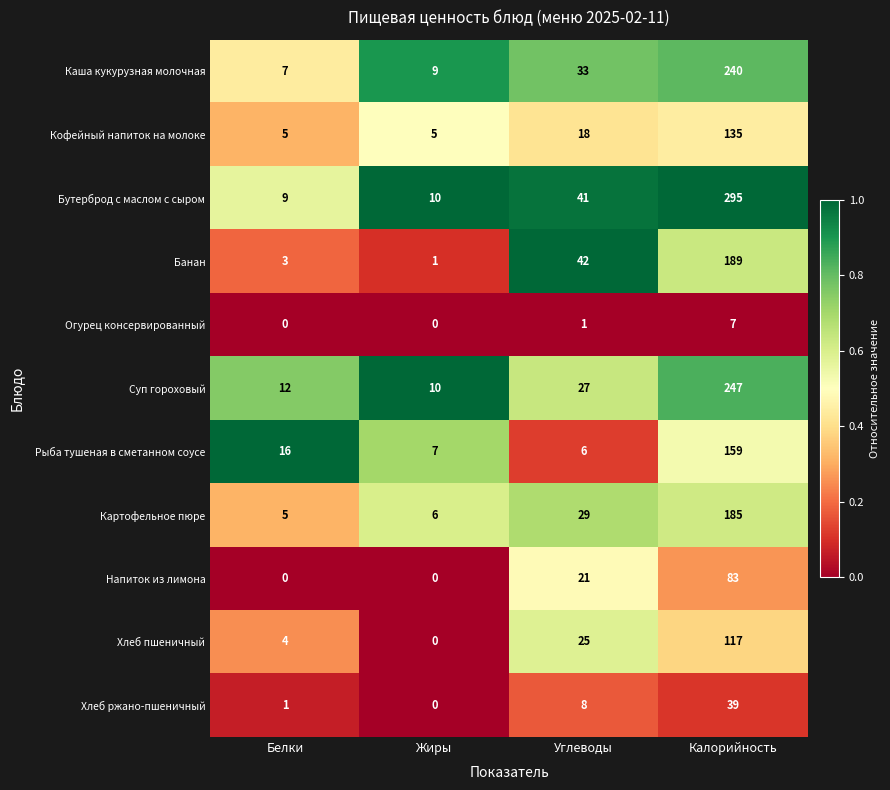

Which category has the highest value across all series?

Калорийность